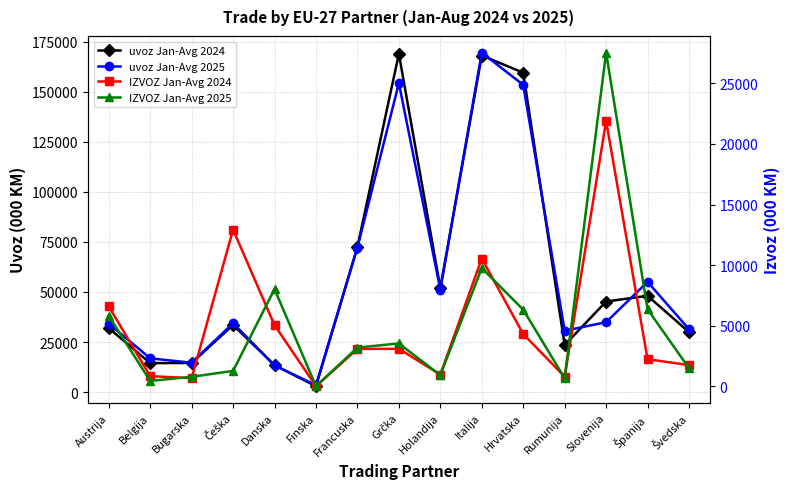

What position from the left is Grčka?

8